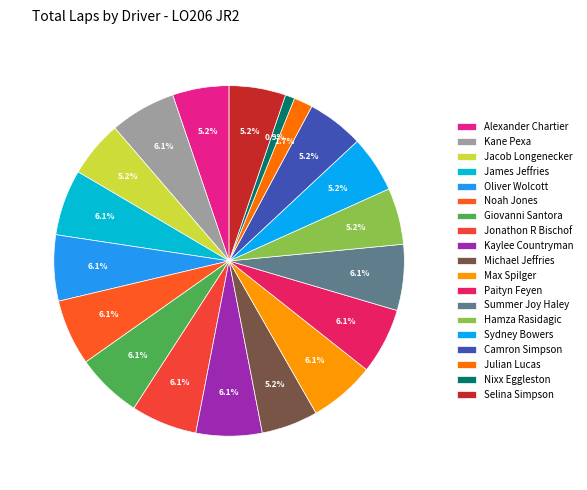

What percentage is the Camron Simpson slice, to the nearest percent?

5%